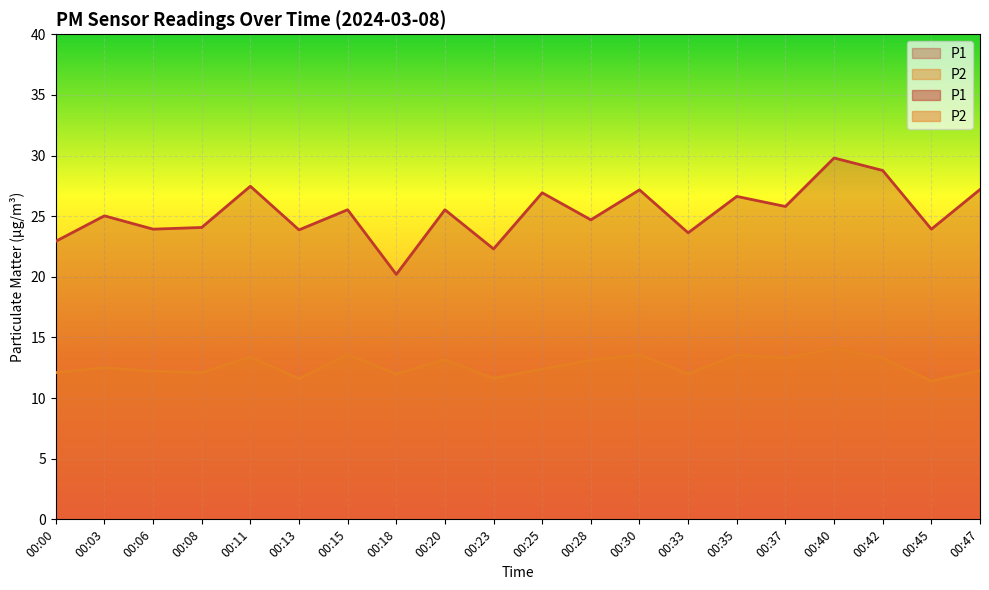

What are all the series names shown in the legend?

P1, P2